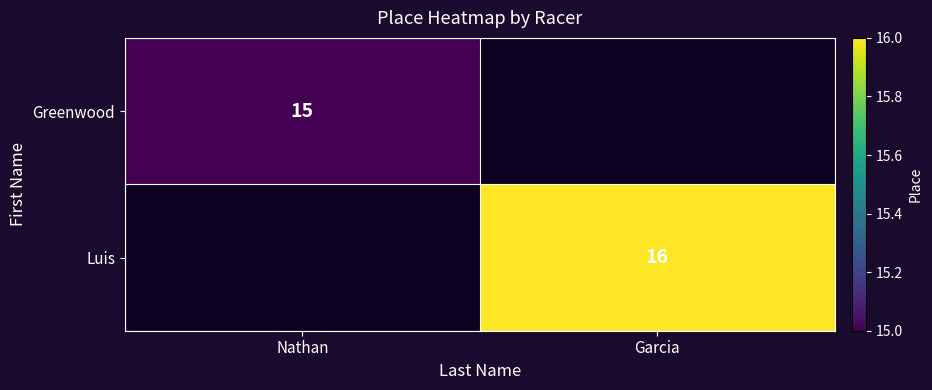

Between Nathan and Garcia, which is larger?

Garcia